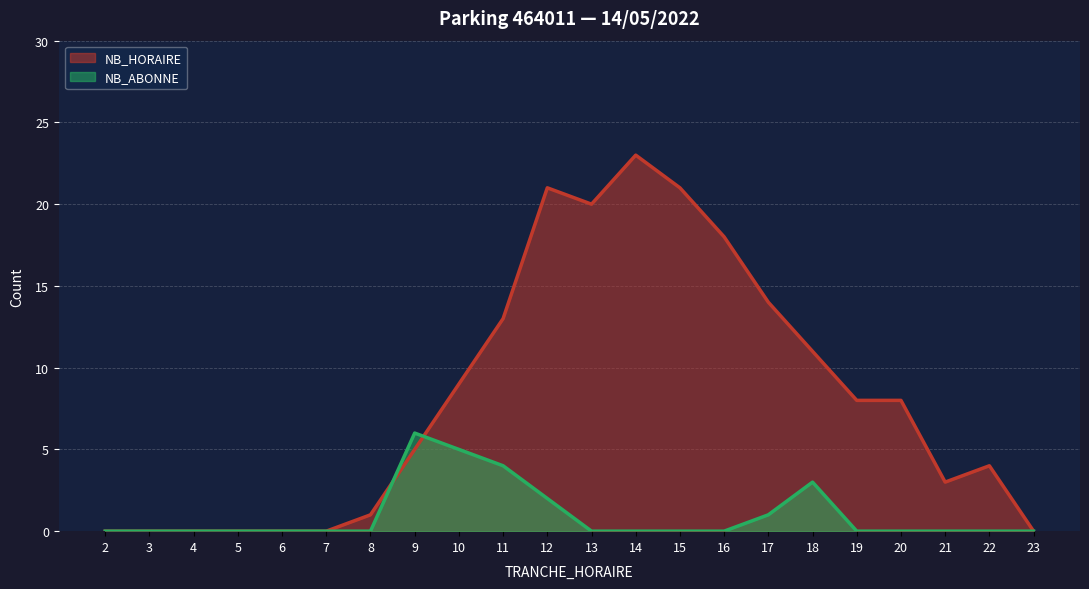

True or false: NB_HORAIRE has a value of 15 at 10.

False